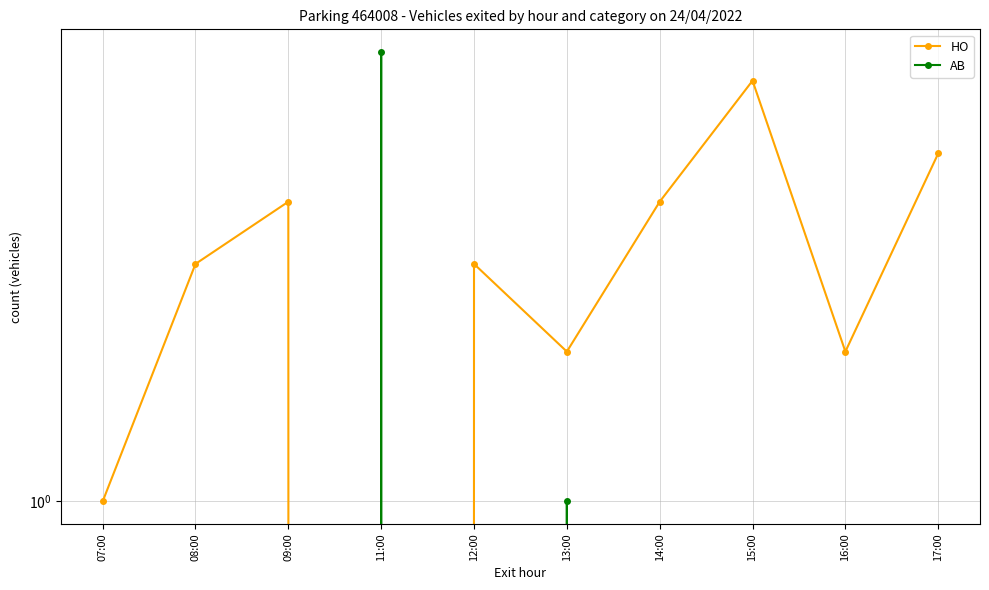

Is the value of AB at 08:00 greater than the value of HO at 08:00?

No